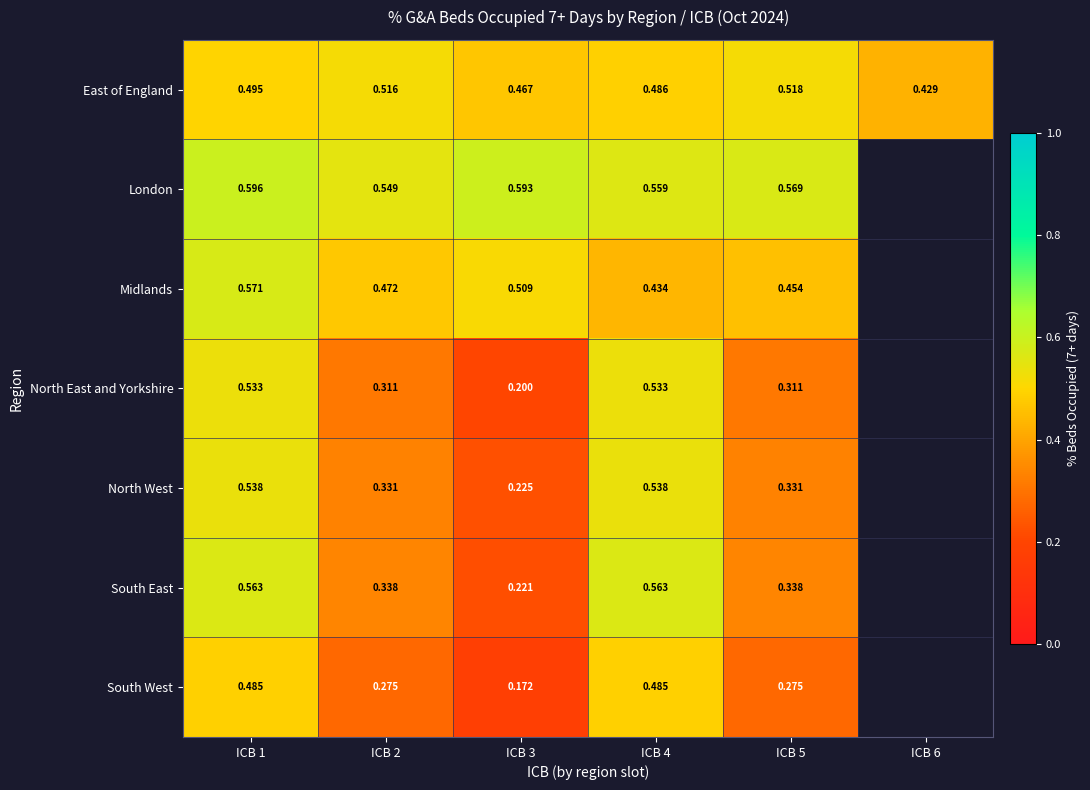

Is the value of North East and Yorkshire at ICB 4 greater than the value of Midlands at ICB 1?

No